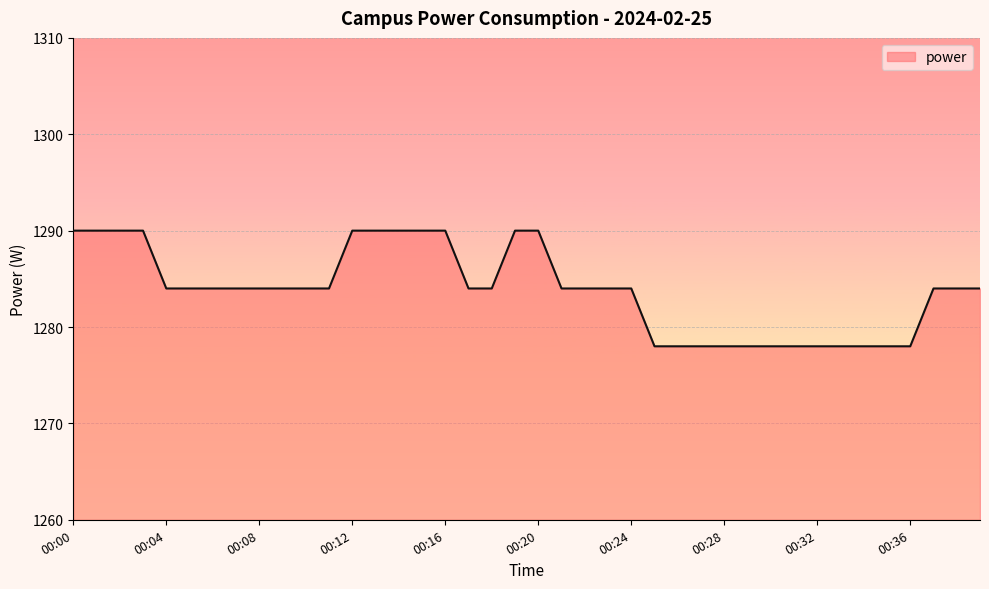

What is the smallest value displayed?

1278